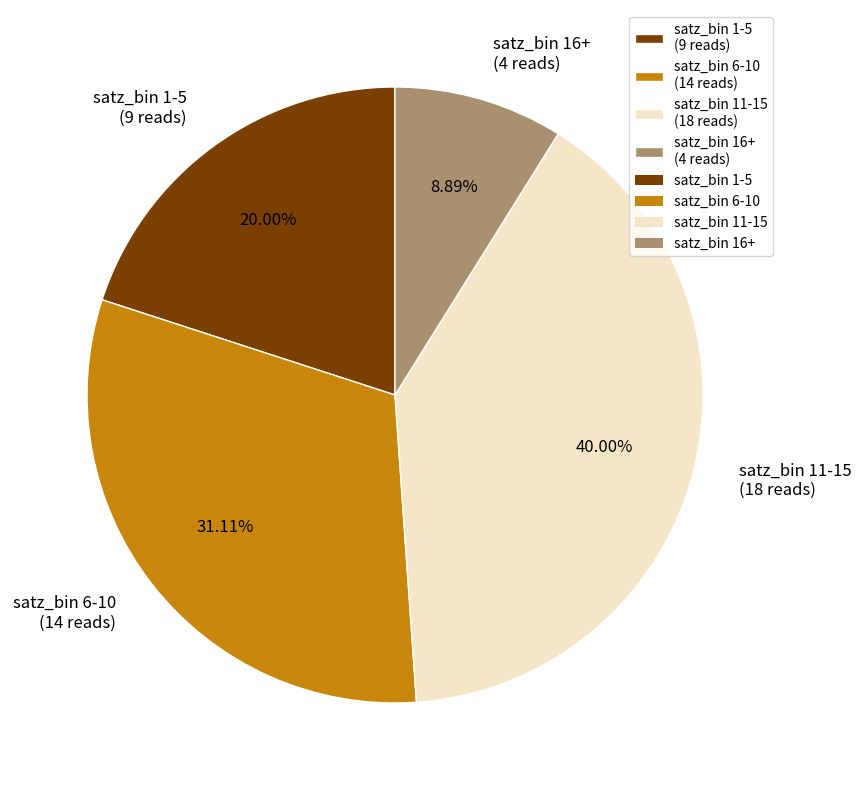

Is there a majority slice in this chart?

No